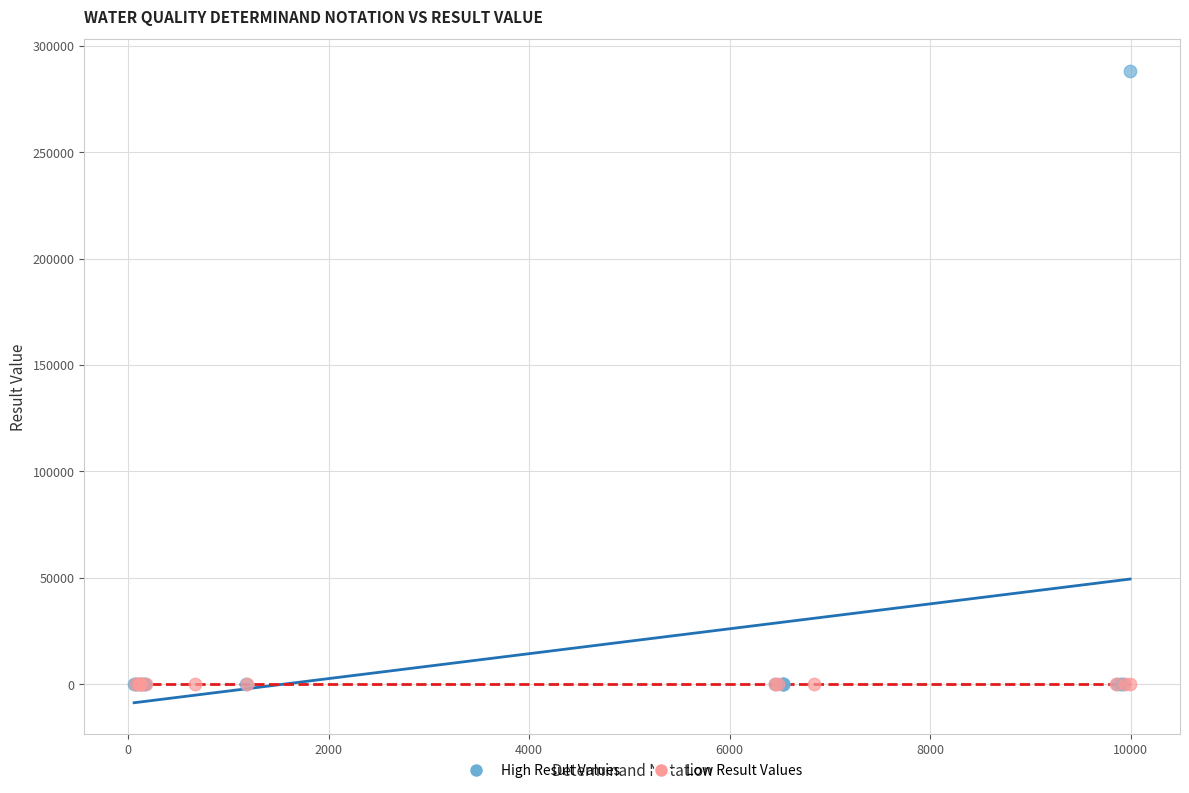

Which series reaches the maximum Y coordinate?

High Result Values